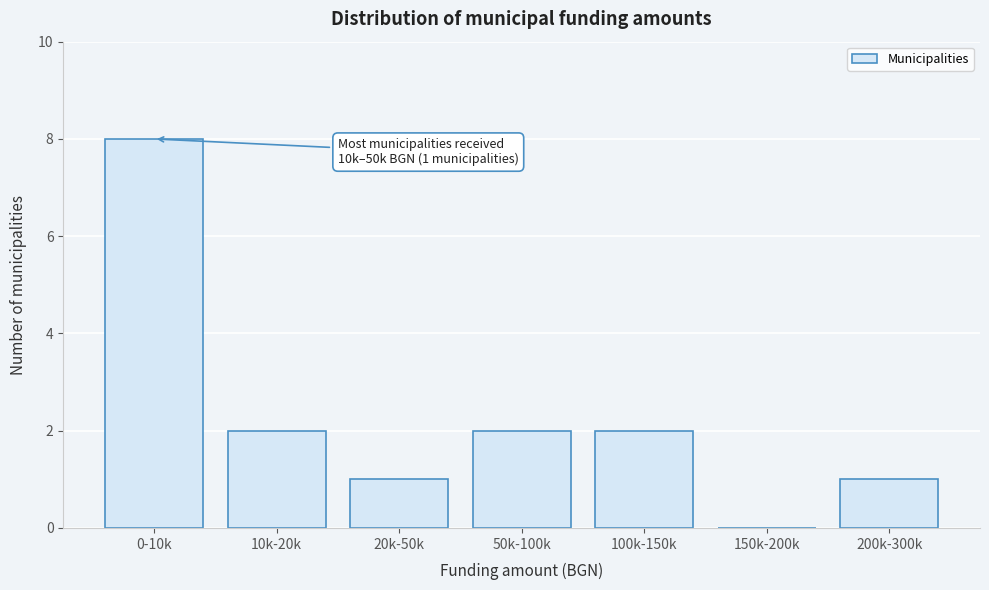

Reading right to left, extract all data points from this chart.

200k-300k=1	150k-200k=0	100k-150k=2	50k-100k=2	20k-50k=1	10k-20k=2	0-10k=8